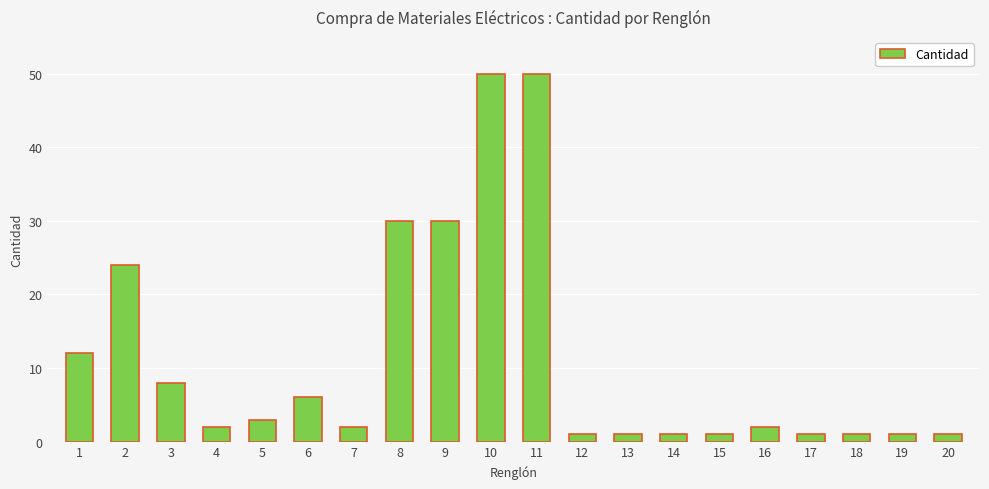

Reading left to right, list all the values displayed in this chart.

1=12	2=24	3=8	4=2	5=3	6=6	7=2	8=30	9=30	10=50	11=50	12=1	13=1	14=1	15=1	16=2	17=1	18=1	19=1	20=1